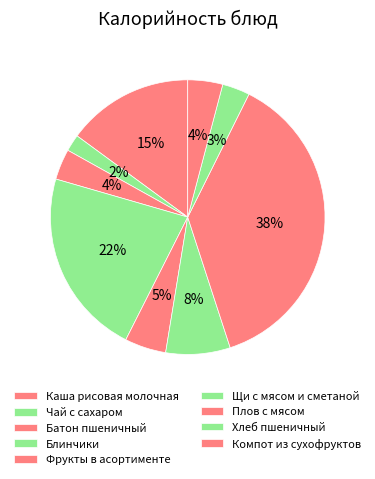

What is the total percentage of Щи с мясом и сметаной and Батон пшеничный?

11.2%